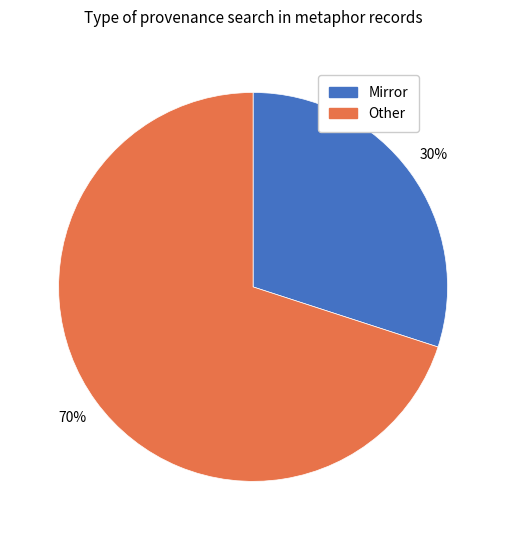

Does any single category account for the majority?

Yes